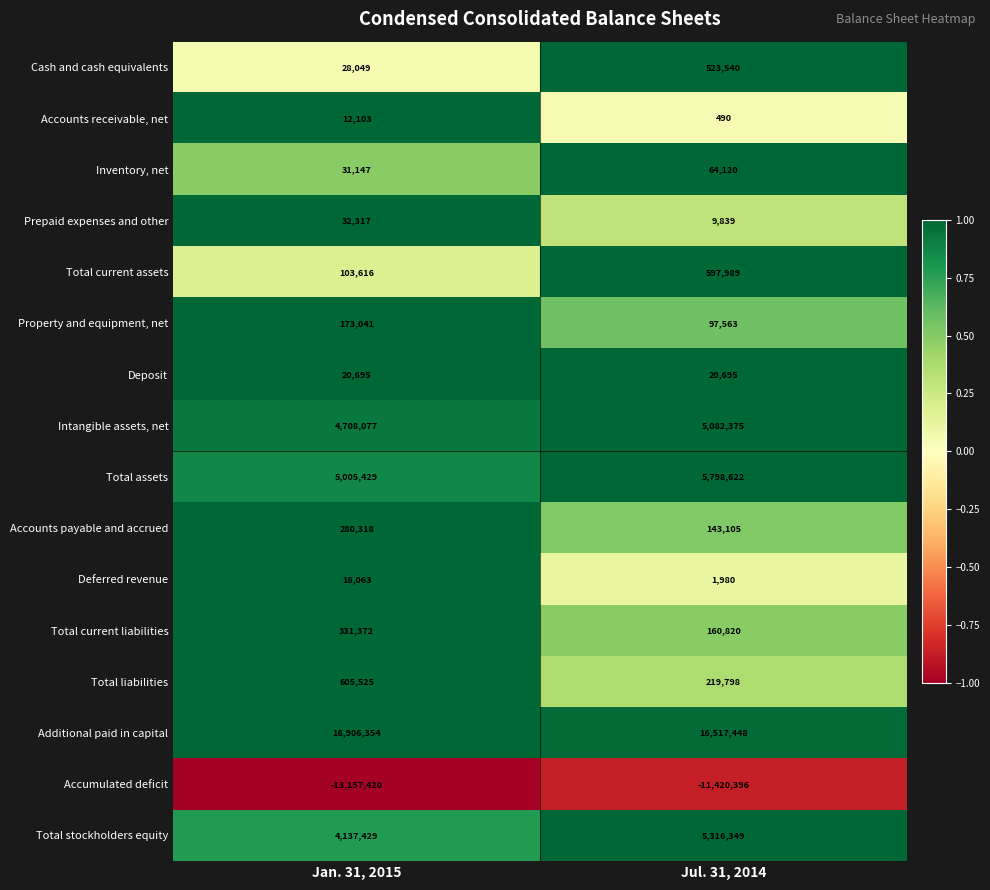

What is the difference between the highest and lowest values at Jul. 31, 2014?

27937844